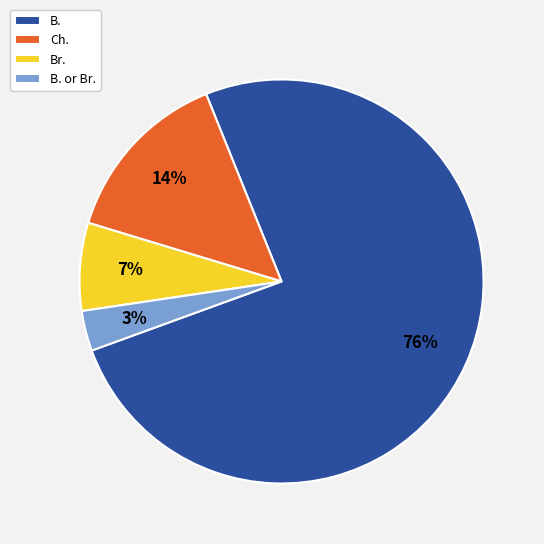

Between B. and Br., which is larger?

B.